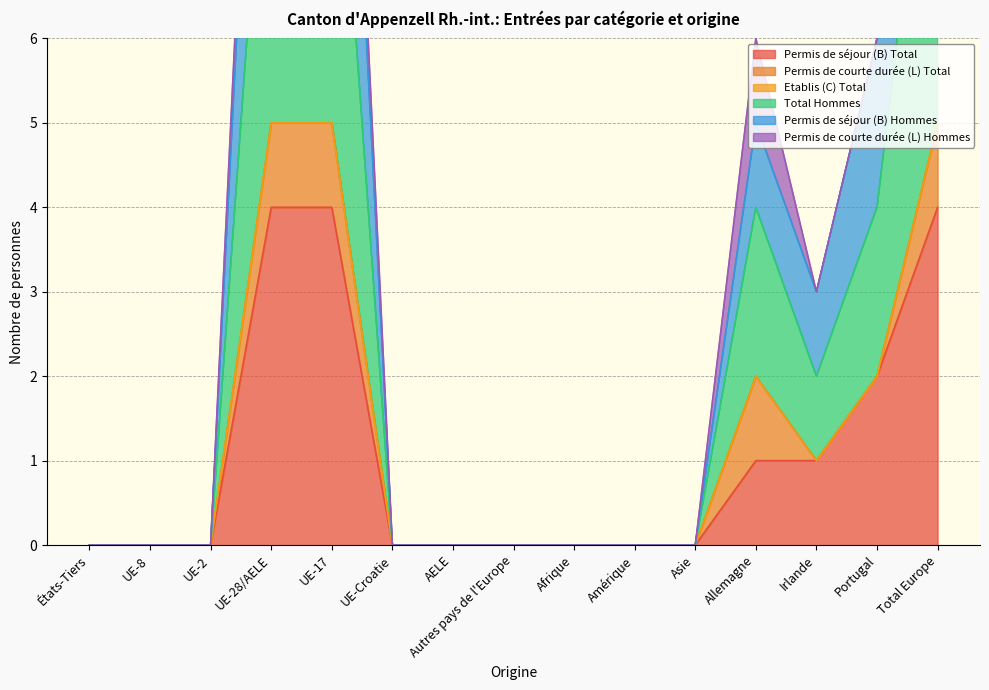

What is the highest value of the Permis de séjour (B) Total series?

4